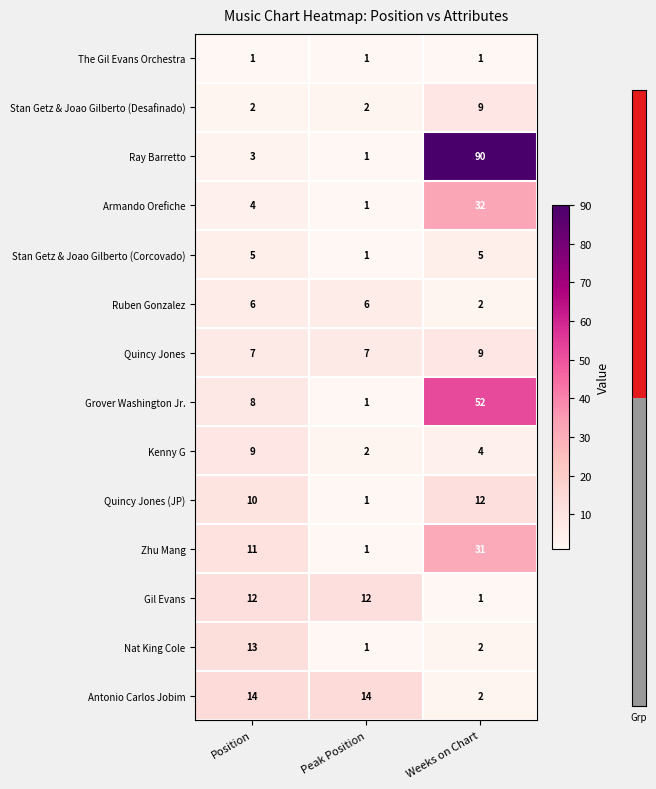

What is the difference between the highest and lowest values at Peak Position?

13